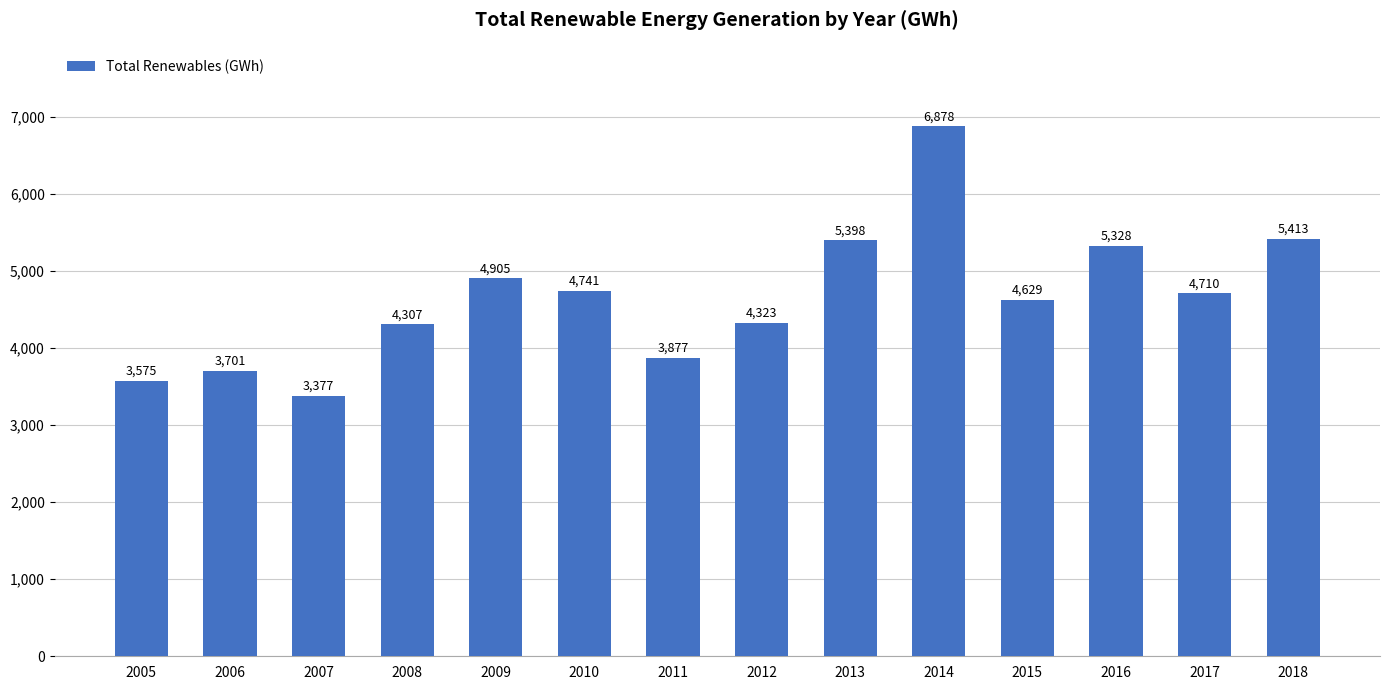

What is the difference between the maximum and second lowest values?

3302.8